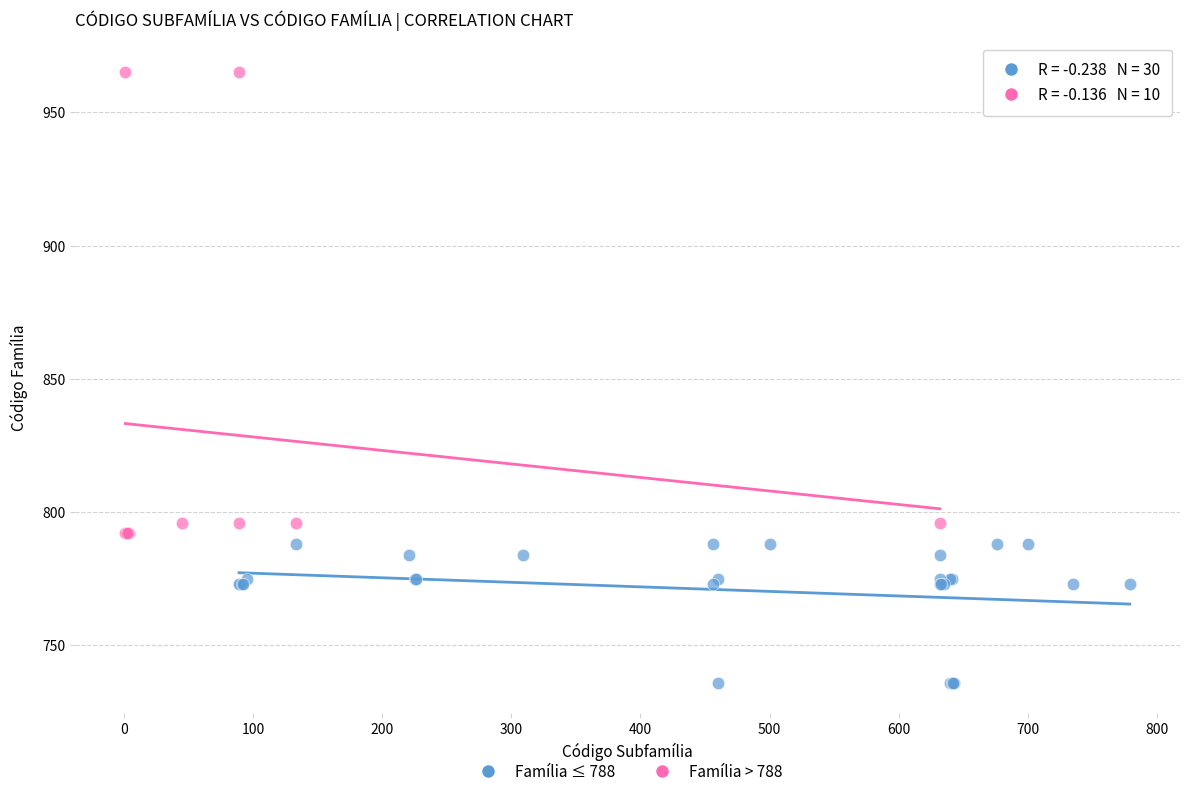

Which series has the widest spread of Y values?

Família > 788